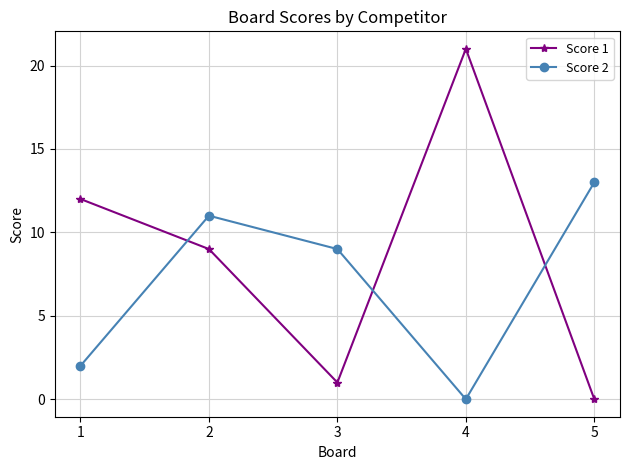

Reading left to right, transcribe all the data shown in this chart.

Score 1: 1=12	2=9	3=1	4=21	5=0
Score 2: 1=2	2=11	3=9	4=0	5=13